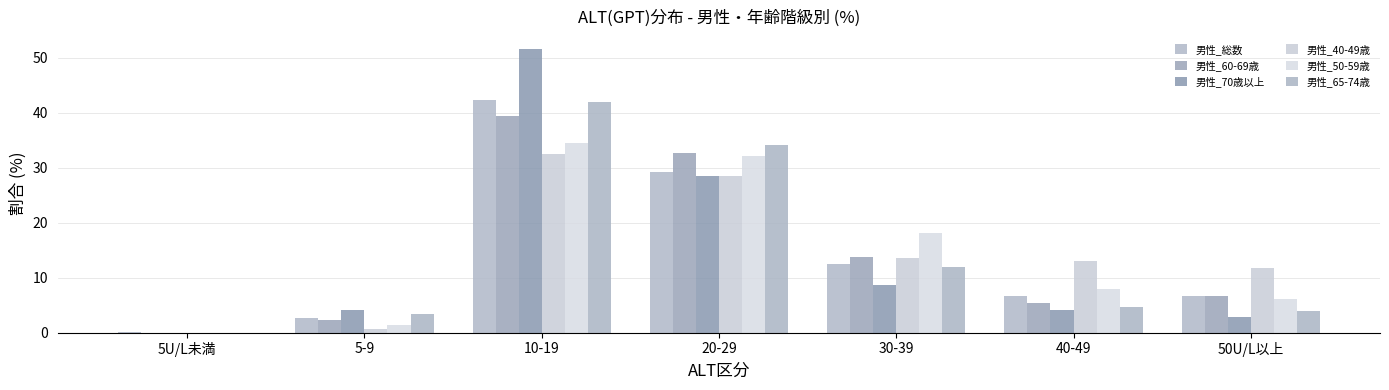

Is it true that 男性_50-59歳 equals 1.4 at 5-9?

True